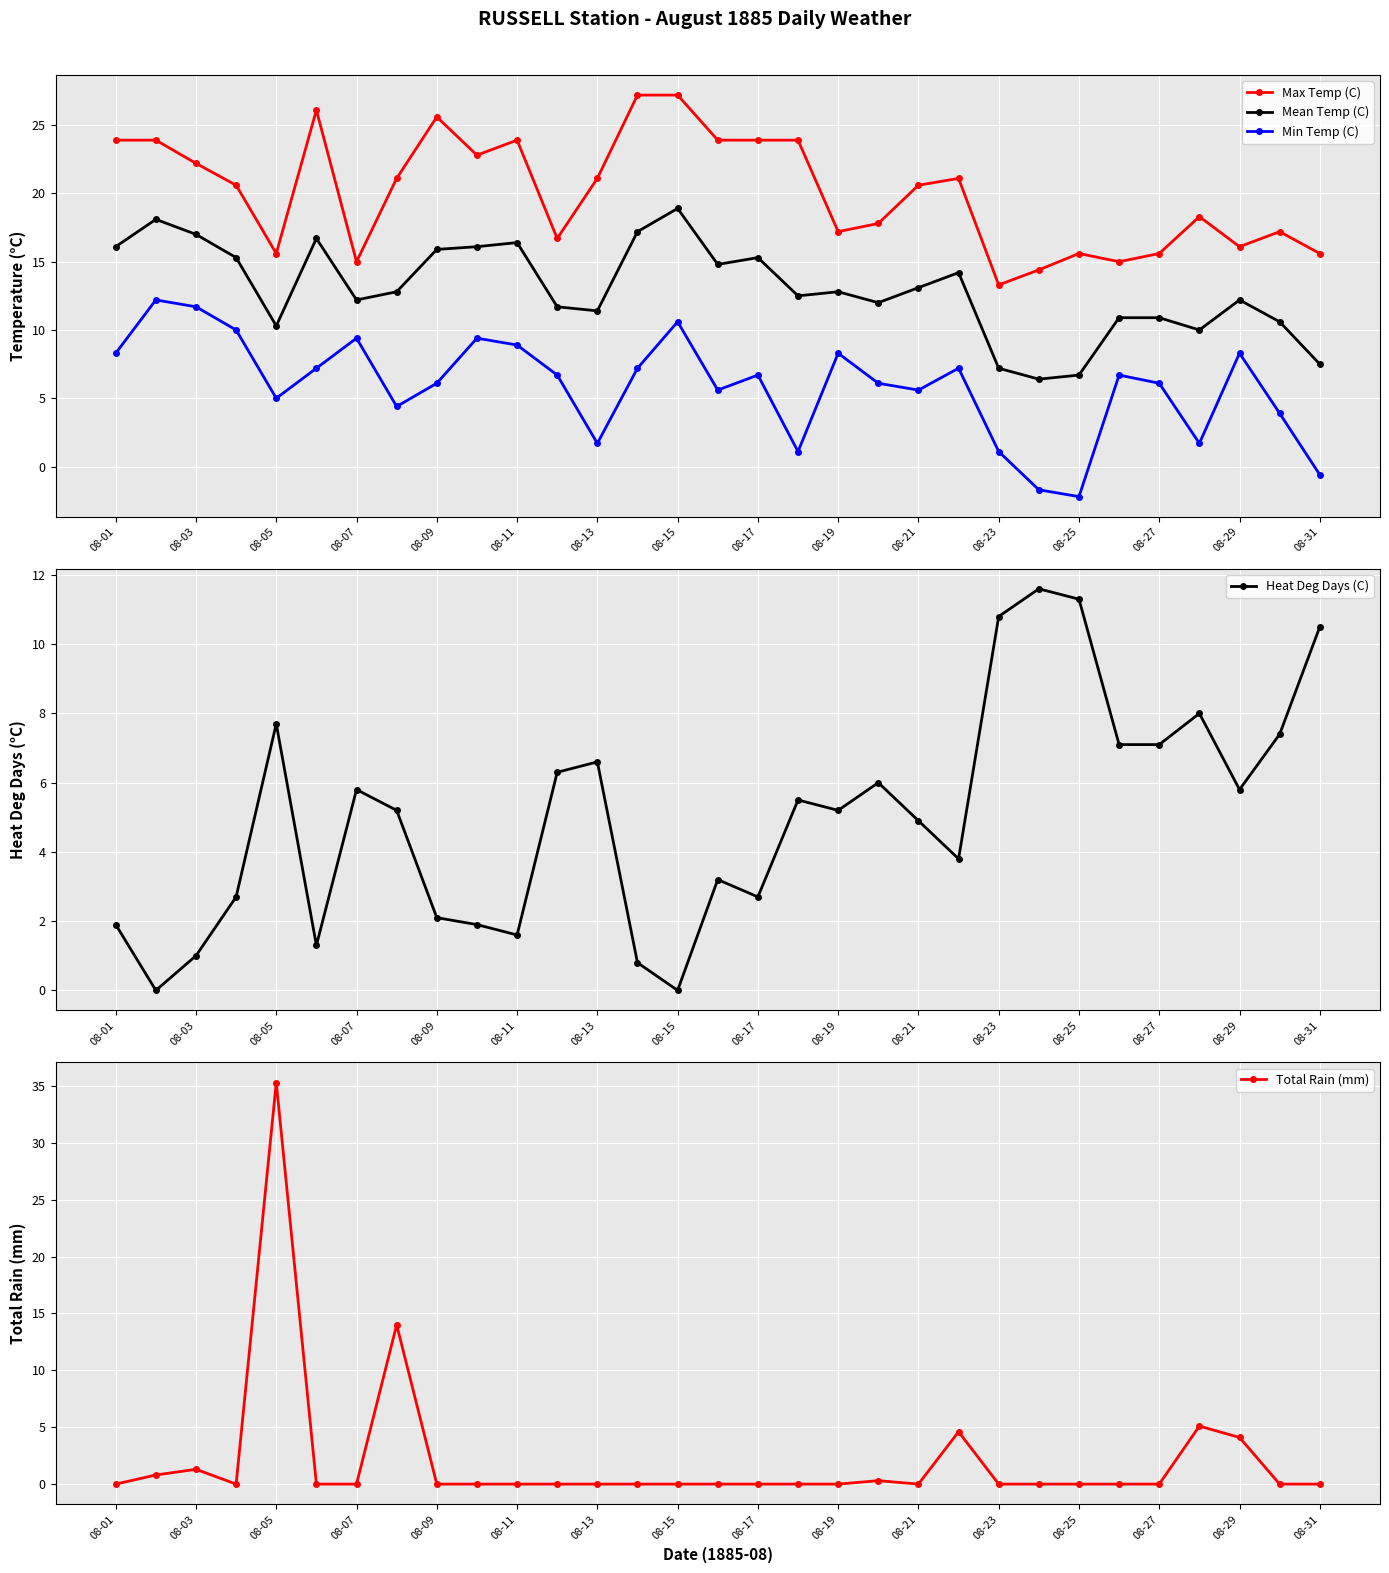

How many interior local peaks does the Total Rain (mm) series have?

6